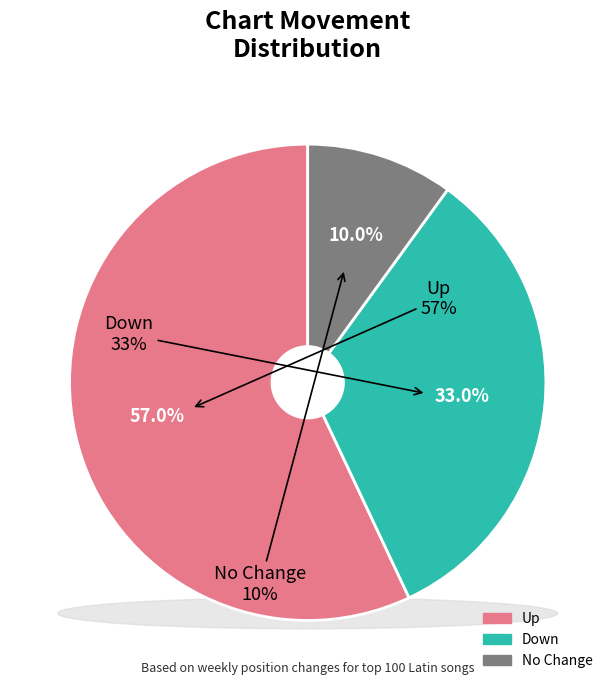

To the nearest percent, what portion does up represent?

57%